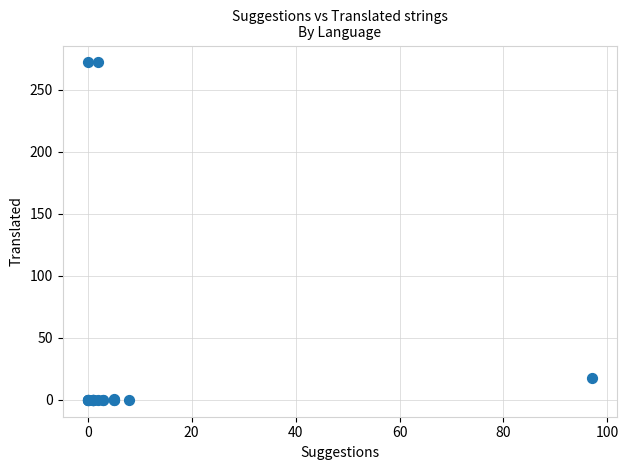

What Y value in the scatter plot is closest to 136?

18